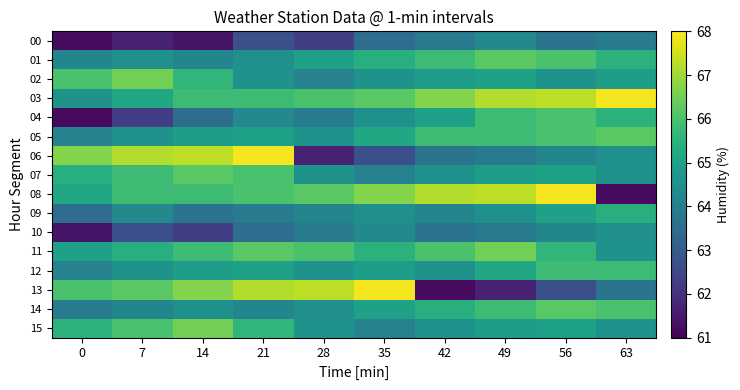

Reading left to right, list all the values displayed in this chart.

00: 0=61.2	7=61.7	14=61.4	21=62.7	28=62.3	35=63.5	42=63.9	49=64.3	56=63.7	63=63.9
01: 0=64.2	7=64.5	14=64.2	21=64.5	28=65.0	35=65.4	42=65.8	49=66.2	56=66.0	63=65.5
02: 0=66.0	7=66.5	14=65.6	21=64.6	28=64.1	35=64.6	42=64.9	49=65.0	56=64.6	63=64.9
03: 0=64.6	7=65.2	14=65.8	21=65.8	28=66.0	35=66.2	42=66.7	49=67.2	56=67.3	63=67.9
04: 0=61.2	7=62.3	14=63.5	21=64.3	28=63.9	35=64.5	42=65.0	49=65.8	56=66.0	63=65.5
05: 0=64.1	7=64.6	14=64.9	21=65.0	28=64.6	35=65.2	42=65.8	49=65.8	56=66.0	63=66.2
06: 0=66.7	7=67.2	14=67.3	21=67.9	28=61.7	35=62.7	42=63.7	49=63.9	56=64.2	63=64.5
07: 0=65.4	7=65.8	14=66.2	21=66.0	28=64.6	35=64.1	42=64.6	49=64.9	56=65.0	63=64.6
08: 0=65.2	7=65.8	14=65.8	21=66.0	28=66.2	35=66.7	42=67.2	49=67.3	56=67.9	63=61.2
09: 0=63.5	7=64.3	14=63.7	21=63.9	28=64.2	35=64.5	42=64.2	49=64.5	56=65.0	63=65.4
10: 0=61.4	7=62.7	14=62.3	21=63.5	28=63.9	35=64.3	42=63.7	49=63.9	56=64.2	63=64.5
11: 0=65.0	7=65.4	14=65.8	21=66.2	28=66.0	35=65.5	42=66.0	49=66.5	56=65.6	63=64.6
12: 0=64.1	7=64.6	14=64.9	21=65.0	28=64.6	35=64.9	42=64.6	49=65.2	56=65.8	63=65.8
13: 0=66.0	7=66.2	14=66.7	21=67.2	28=67.3	35=67.9	42=61.2	49=61.7	56=62.7	63=63.7
14: 0=63.9	7=64.2	14=64.5	21=64.2	28=64.5	35=65.0	42=65.4	49=65.8	56=66.2	63=66.0
15: 0=65.5	7=66.0	14=66.5	21=65.6	28=64.6	35=64.1	42=64.6	49=64.9	56=65.0	63=64.6